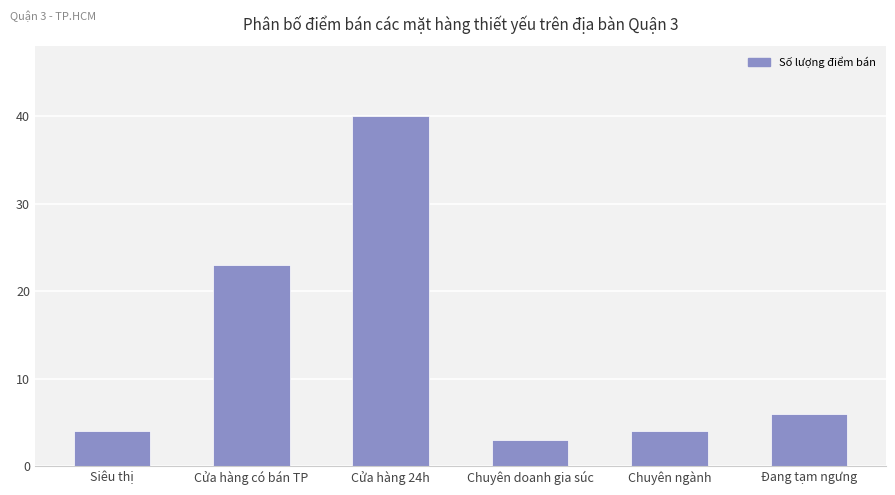

Which has a higher value, Chuyên ngành or Chuyên doanh gia súc?

Chuyên ngành